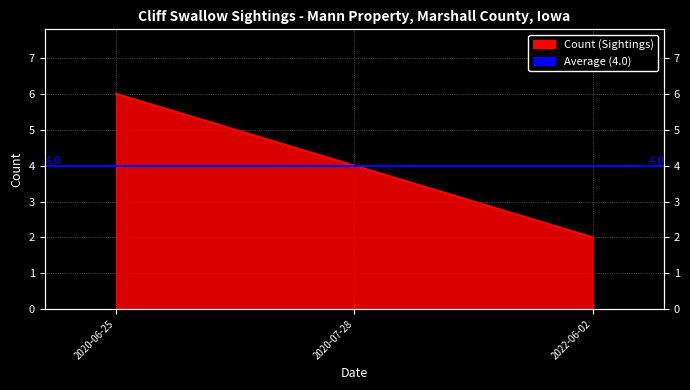

What is the average value?

4